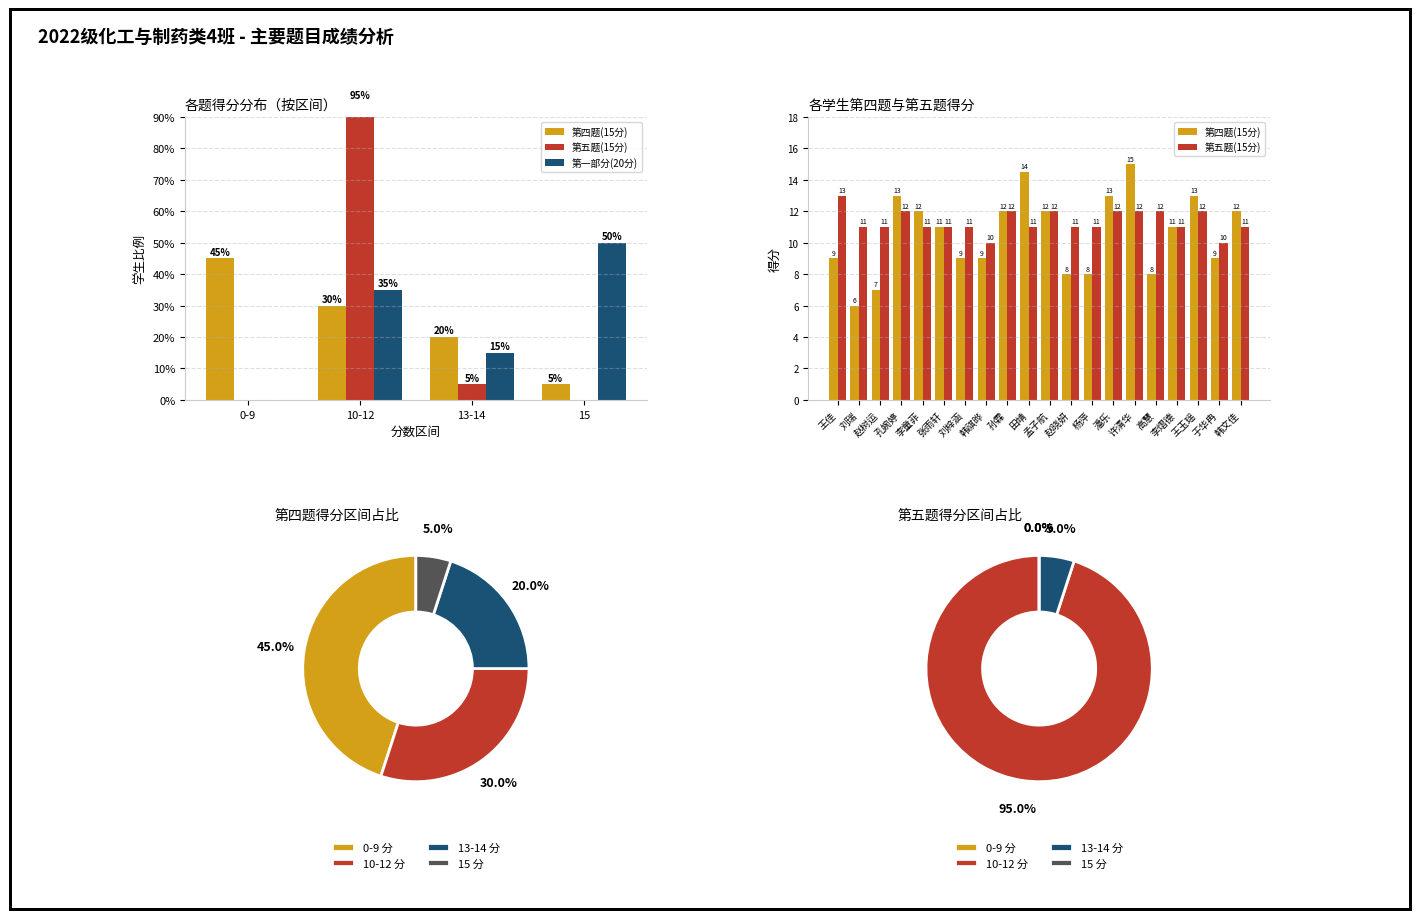

How many data points in 第四题(15分) are less than 11?

9